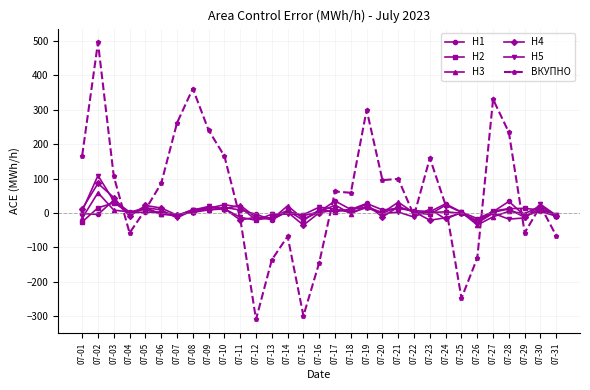

Which series ends up on top after the final intersection of H5 and ВКУПНО?

H5